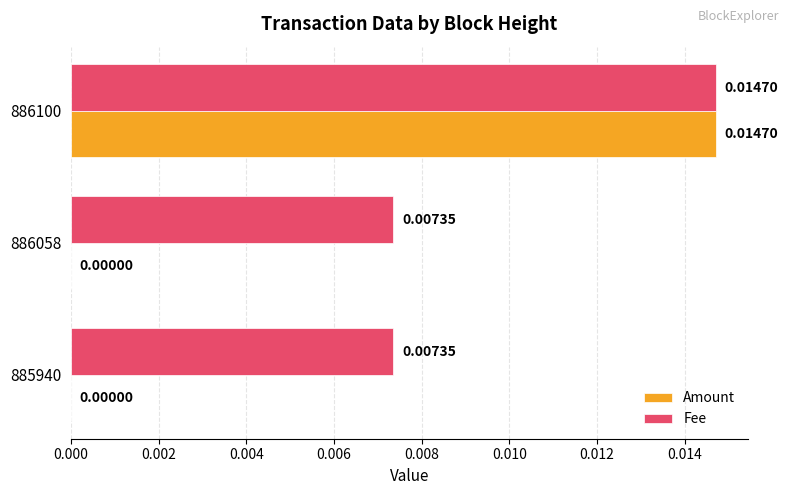

How many Amount values are between 0 and 1?

3